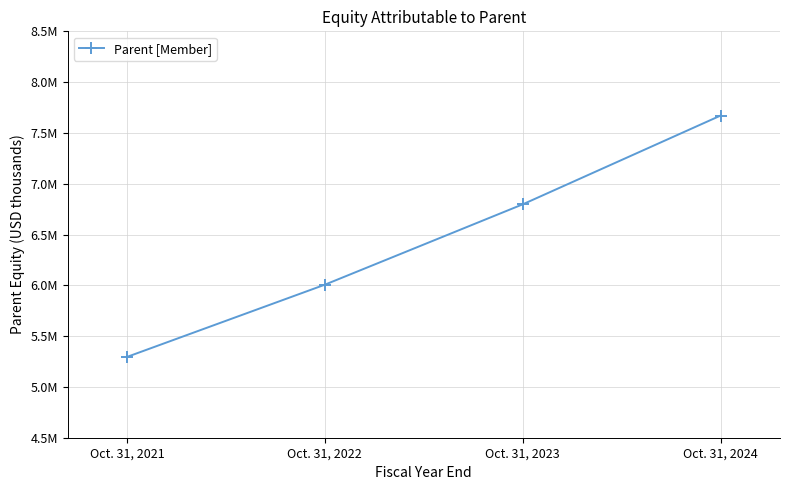

How many values are below 6797156?

2